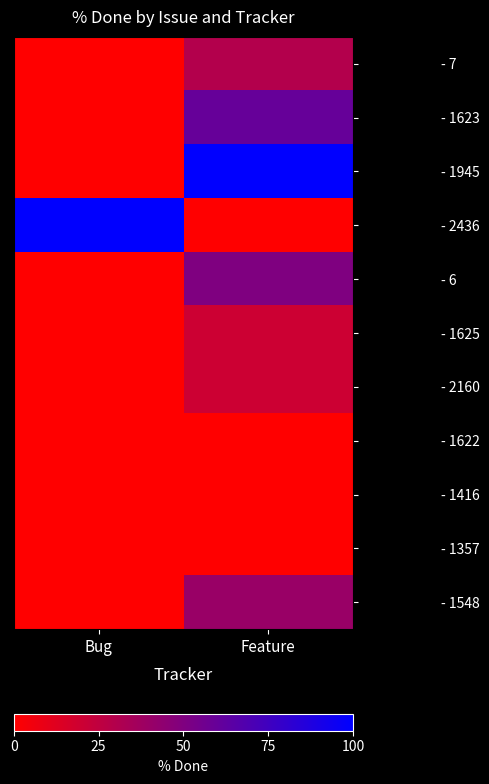

List the series in order of their peak value, highest first.

- 1945, - 2436, - 1623, - 6, - 1548, - 7, - 1625, - 2160, - 1622, - 1416, - 1357